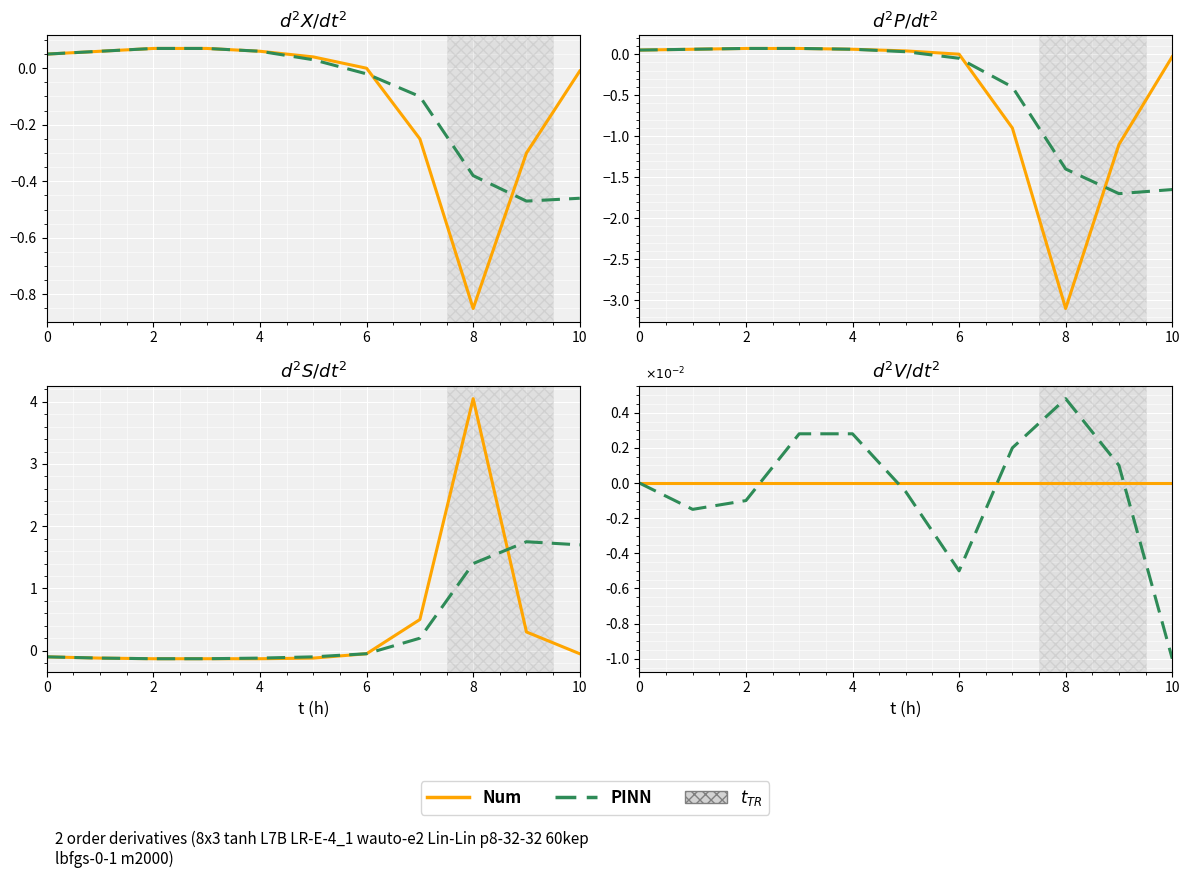

Rank the series at 8 from highest to lowest value.

PINN, Num